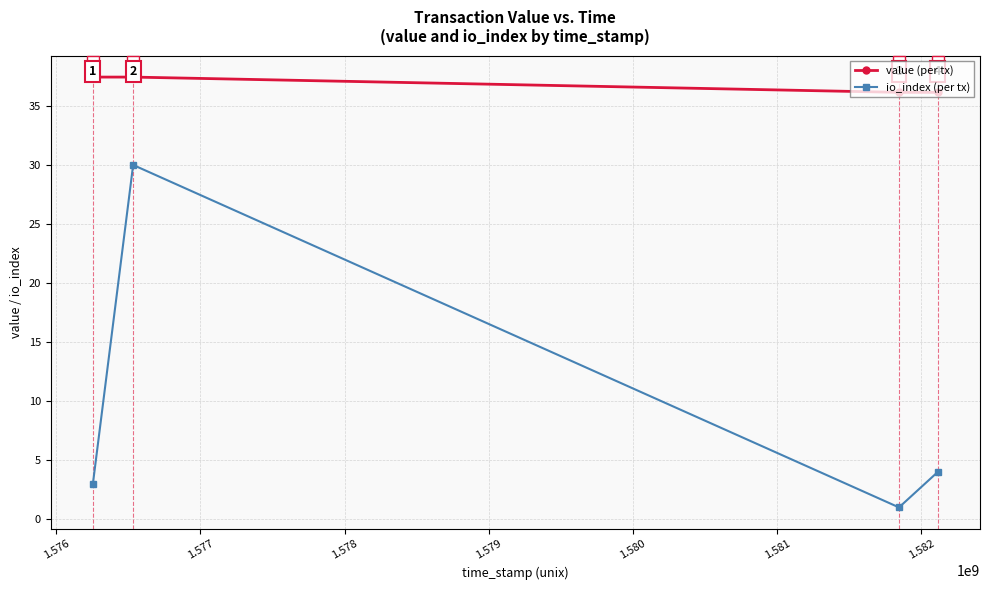

True or false: io_index (per tx) and value (per tx) cross at least once.

False